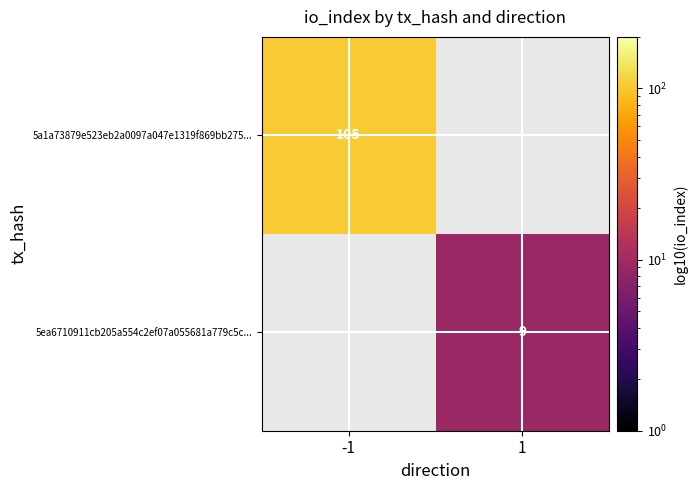

The value of 5ea6710911cb205a554c2ef07a055681a779c5c... at 1 is 9. True or false?

True